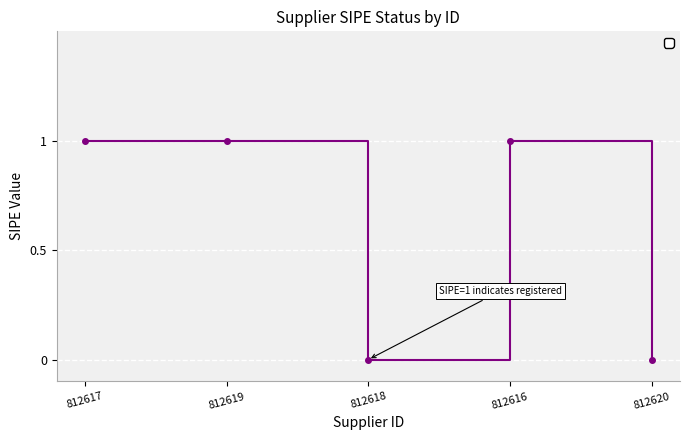

What is the ratio of the value at 812616 to the value at 812619?

1.0